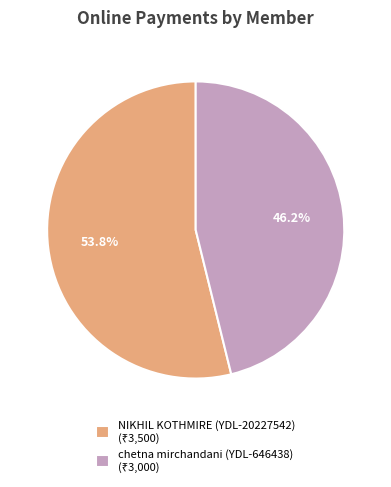

Count the number of slices in the pie.

2